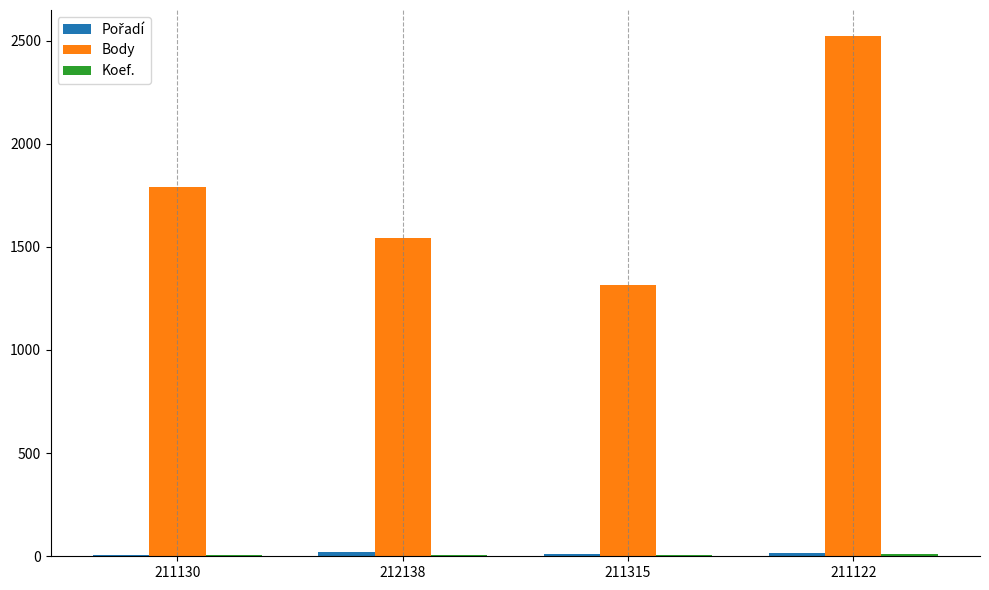

Which series has the largest range (max minus min)?

Body